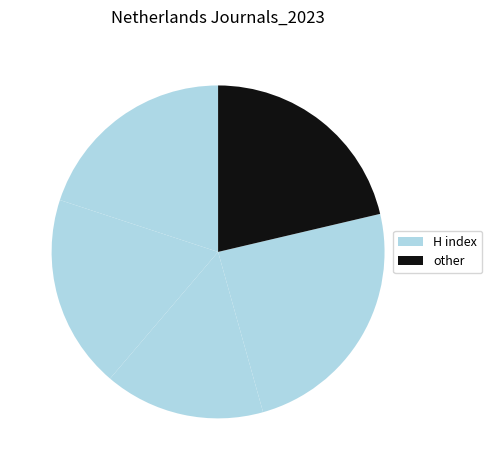

How many segments does this pie chart have?

5